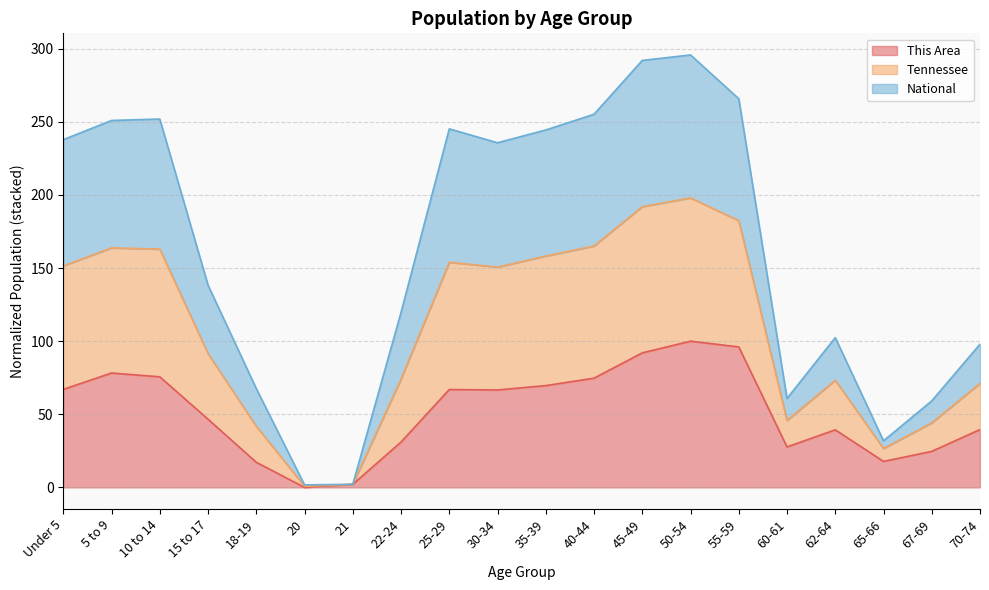

In This Area, how many points are higher than both neighbors (excluding endpoints)?

4